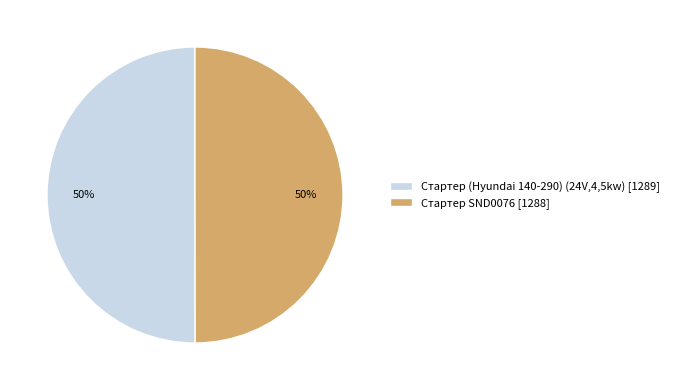

To the nearest percent, what is the average slice percentage?

50%